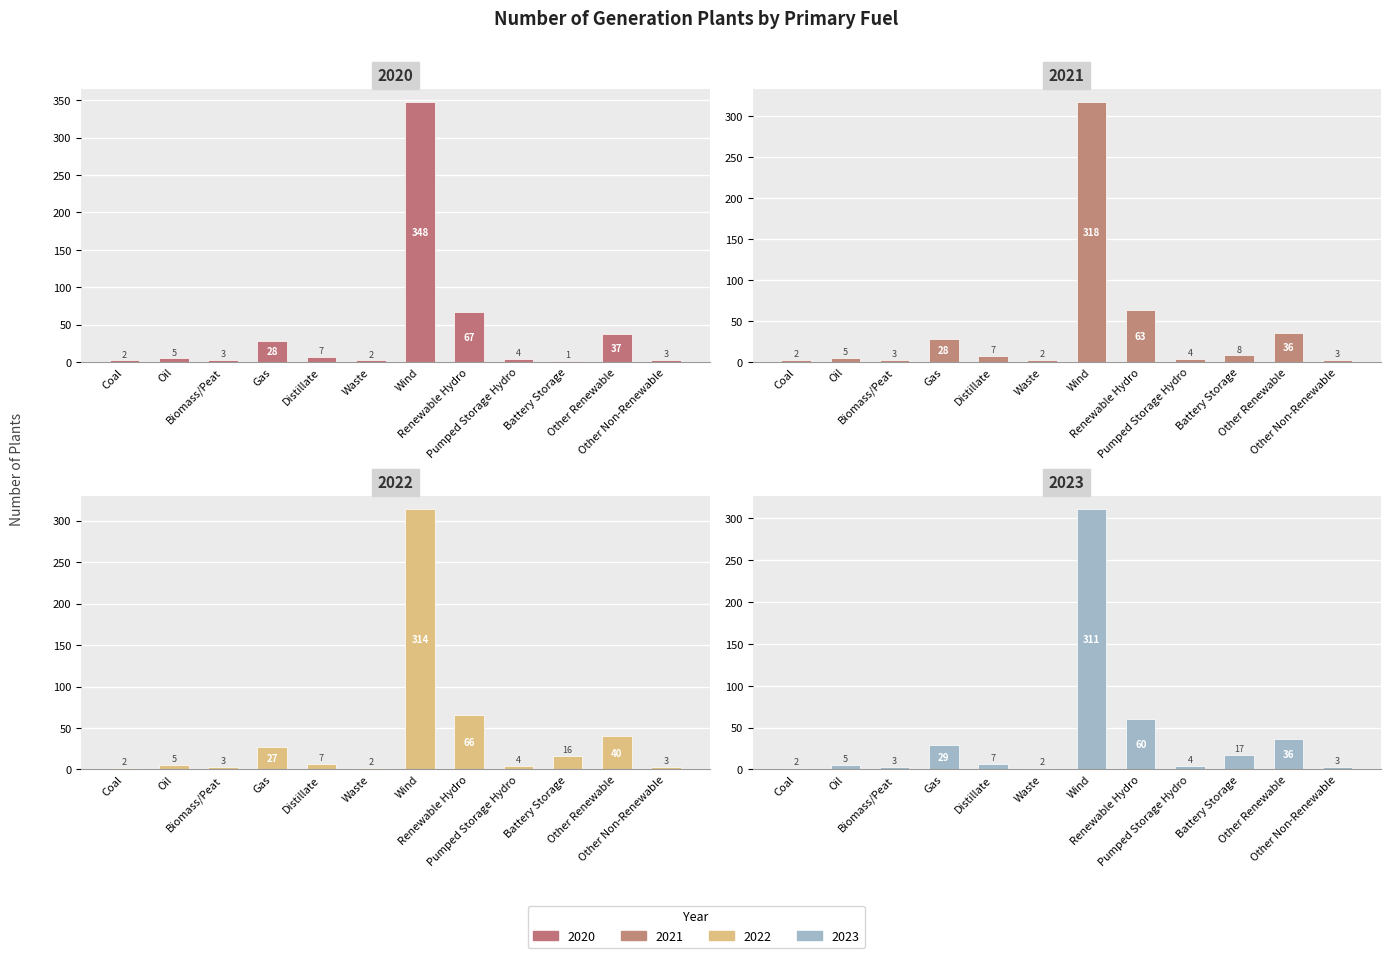

Which series has the largest range (max minus min)?

2020